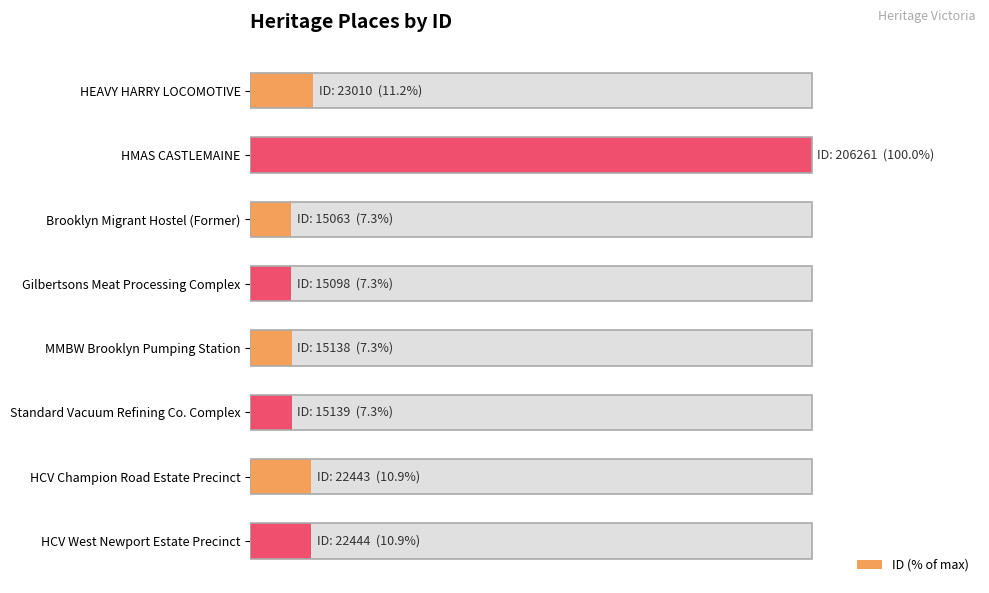

The value at Gilbertsons Meat Processing Complex is 4.0. True or false?

False